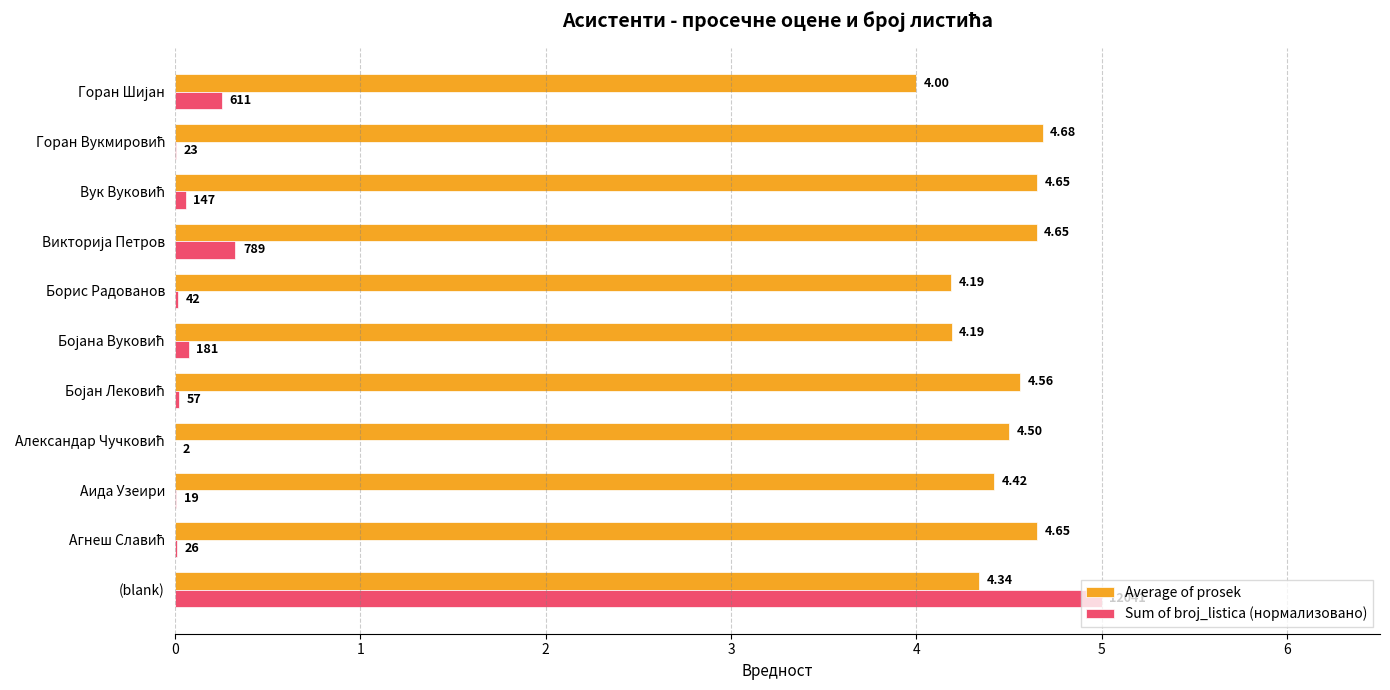

How many distinct data groups are displayed?

2